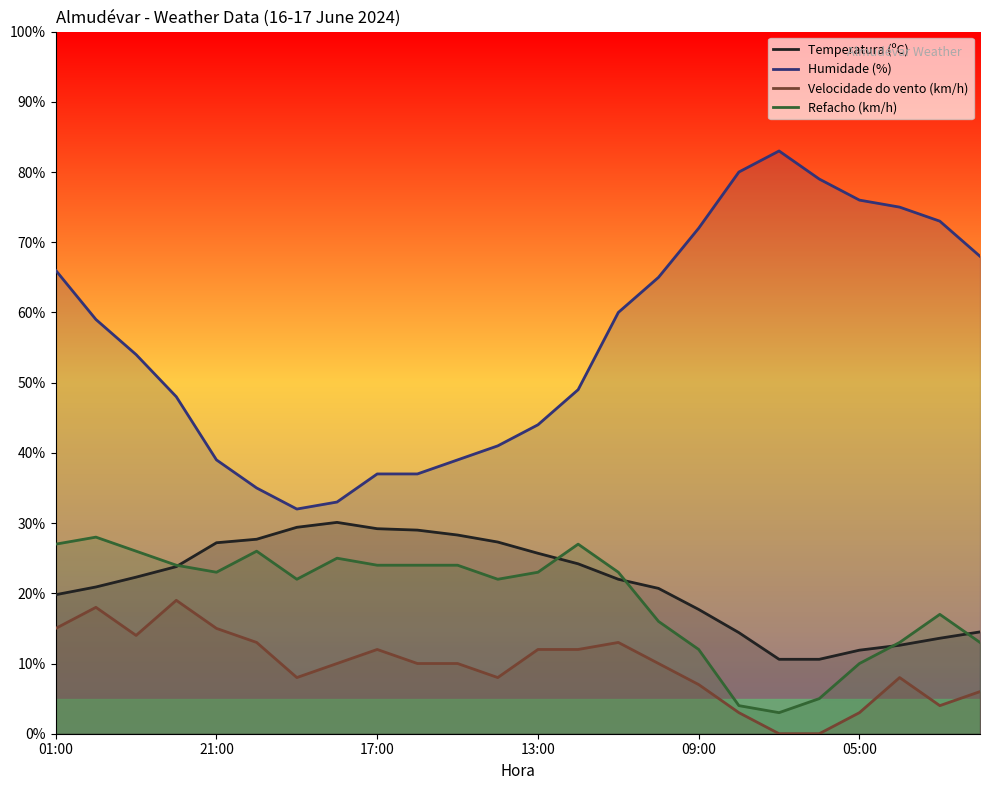

What is the maximum value for Refacho (km/h)?

28.0